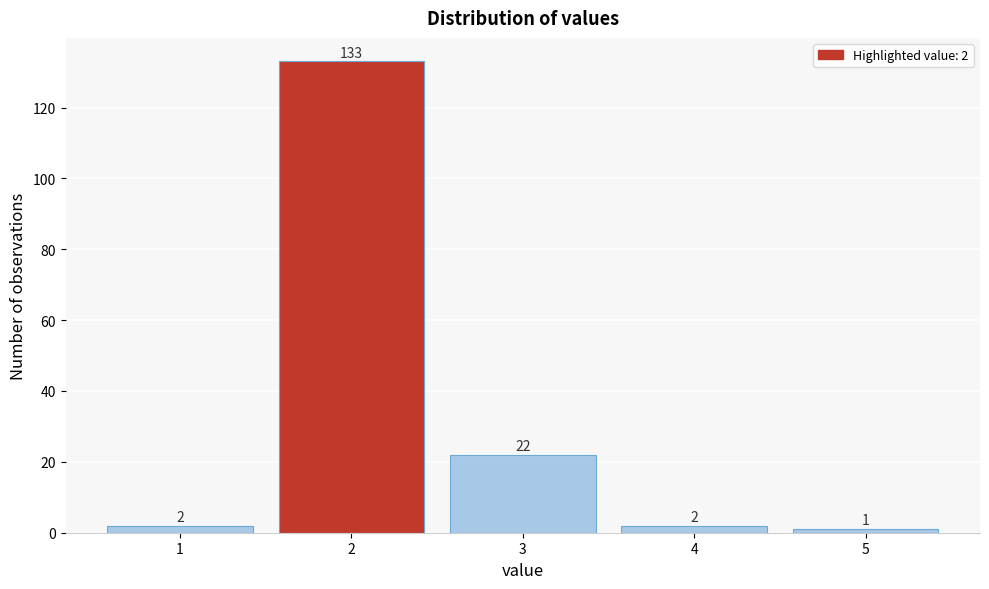

Which range on the x-axis has the tallest bar?

1.5 to 2.5